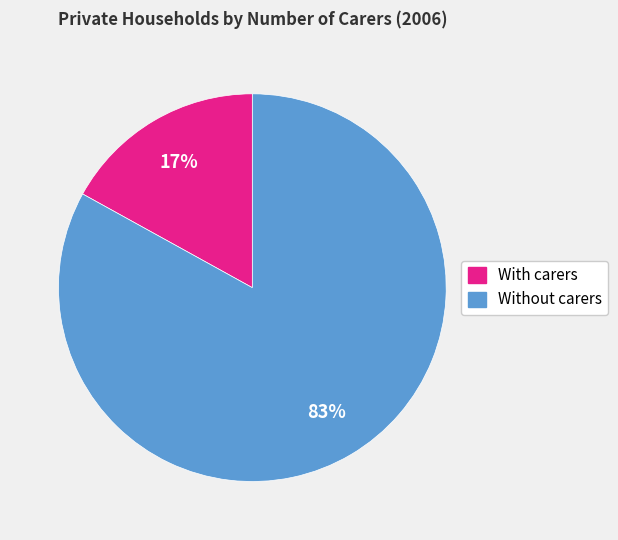

Is there any slice that represents more than half of the pie?

Yes